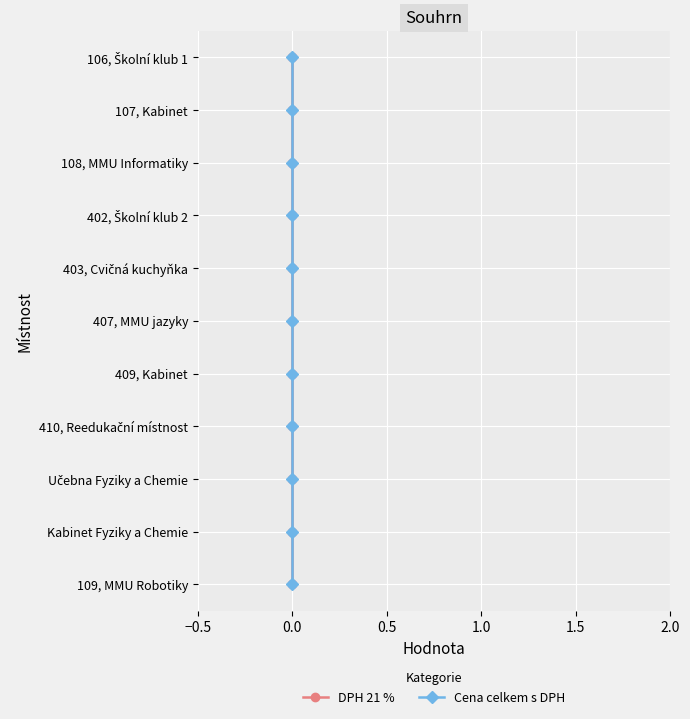

How many distinct data groups are displayed?

2